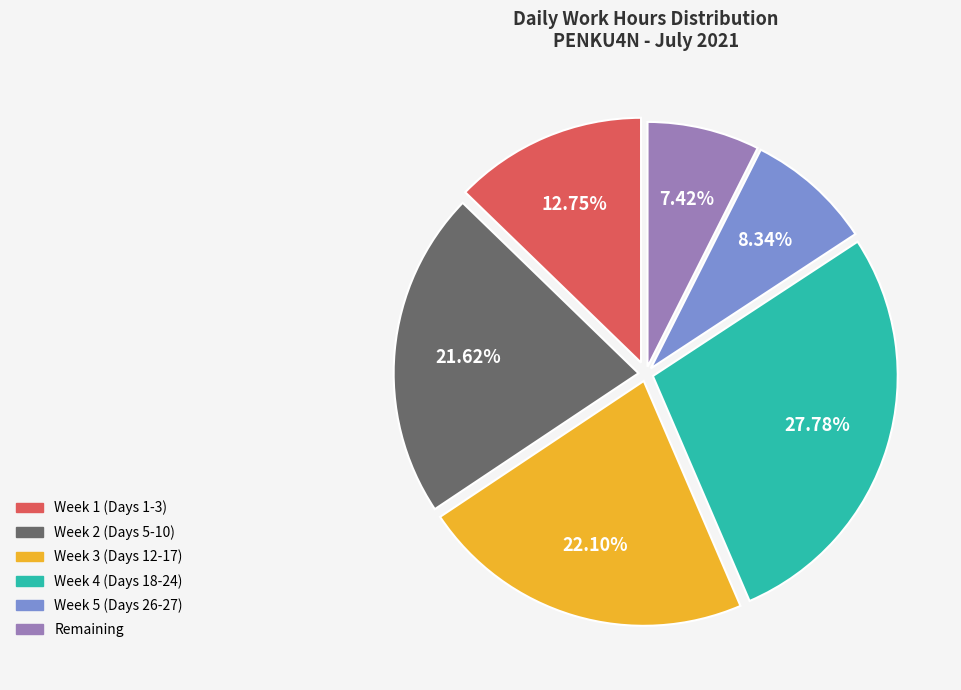

To the nearest percent, what is the difference between the largest and smallest slice percentages?

20%